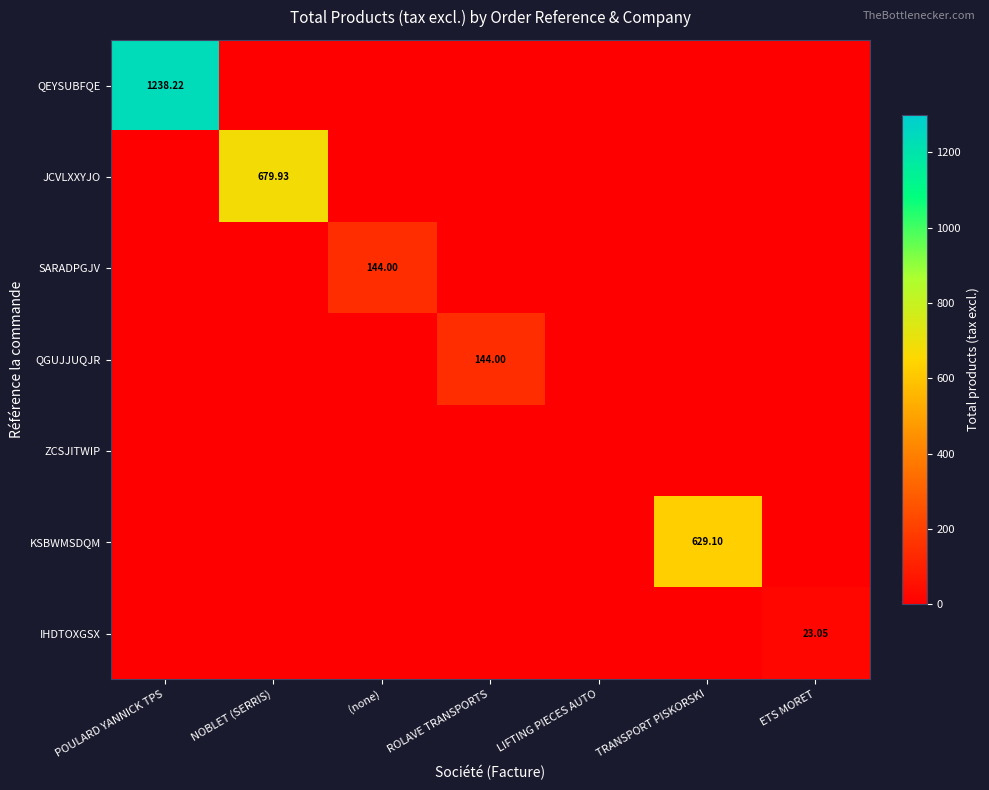

What is the total value across all series at TRANSPORT PISKORSKI?

629.1